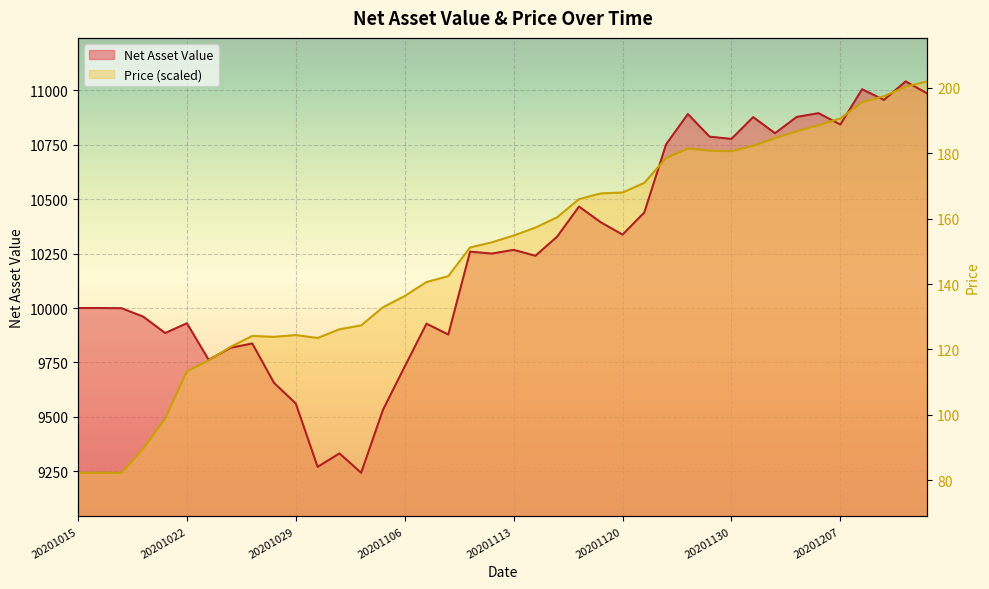

At how many categories does at least one series exceed 9303?

40